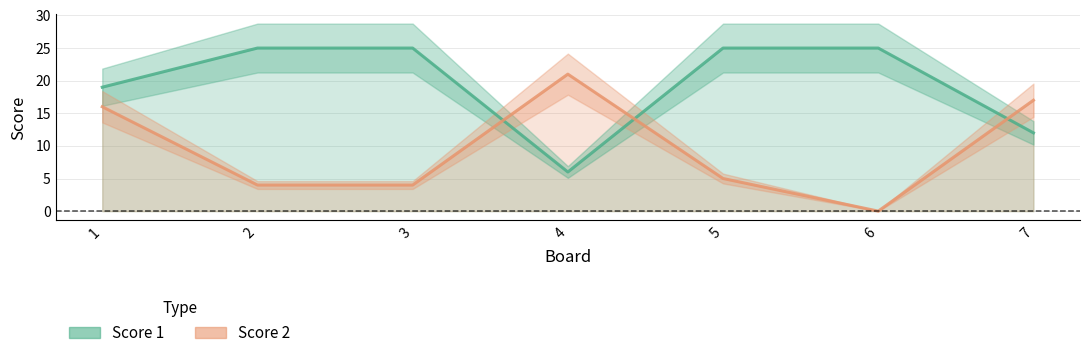

Is it true that Score 1 equals 2 at 4?

False